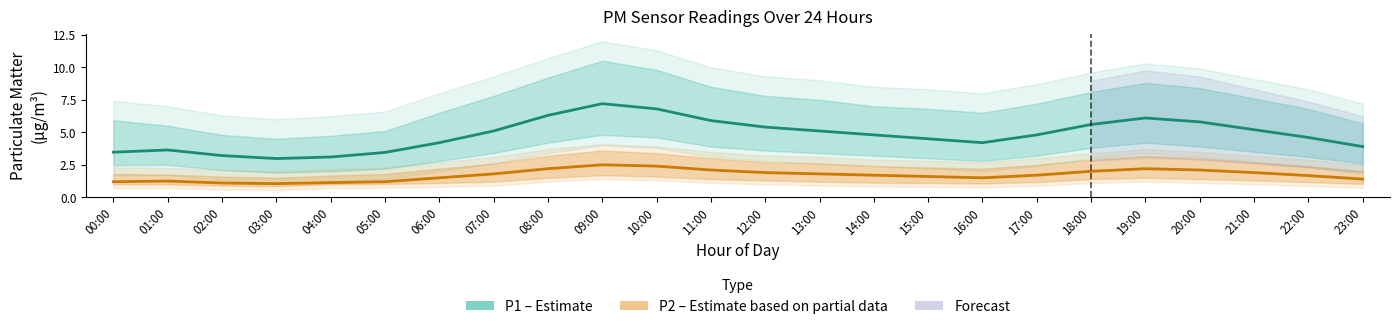

Between 12:00 and 14:00, which series saw the biggest shift?

P1 (PM10)